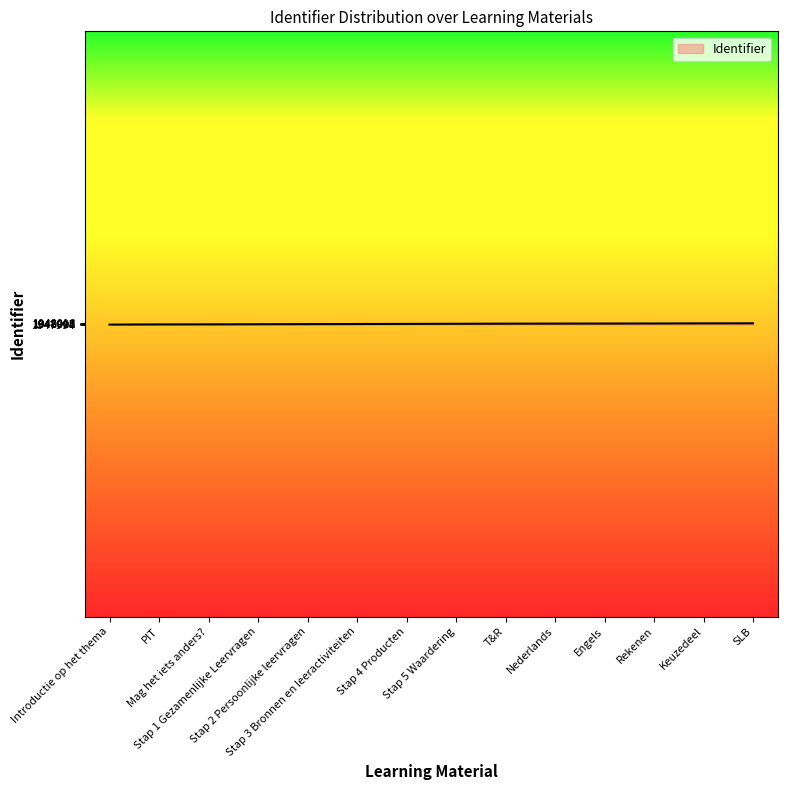

What is the maximum value shown in the chart?

1948016